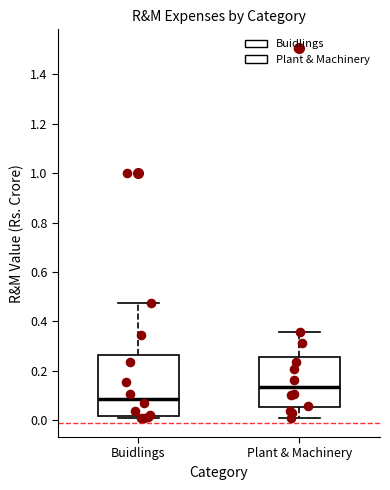

Where is the lower edge of the box for Plant & Machinery on the y-axis? The values are not printed on the chart, so give them approximately, as read against the axis.

0.06